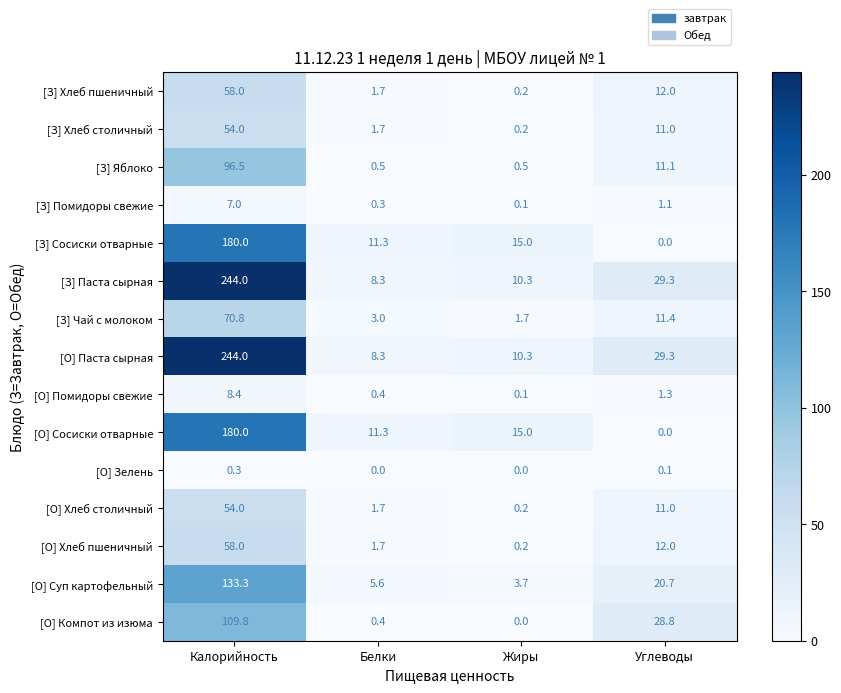

Which series changed the most between Белки and Углеводы?

[О] Компот из изюма